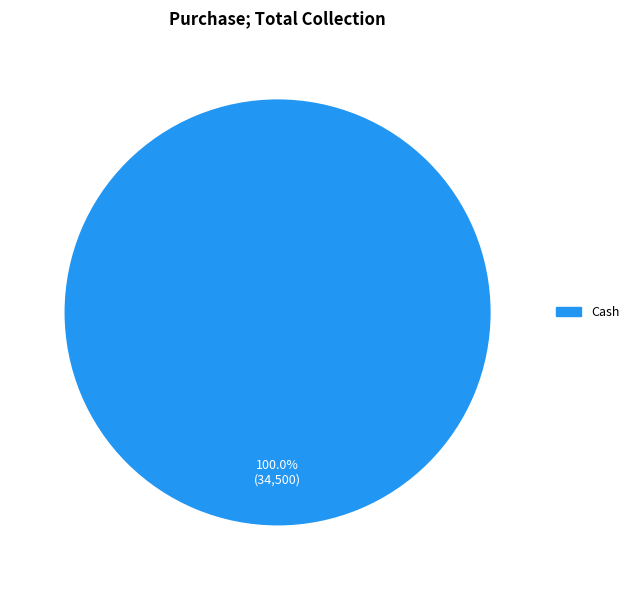

Is Cash the majority of the pie?

Yes